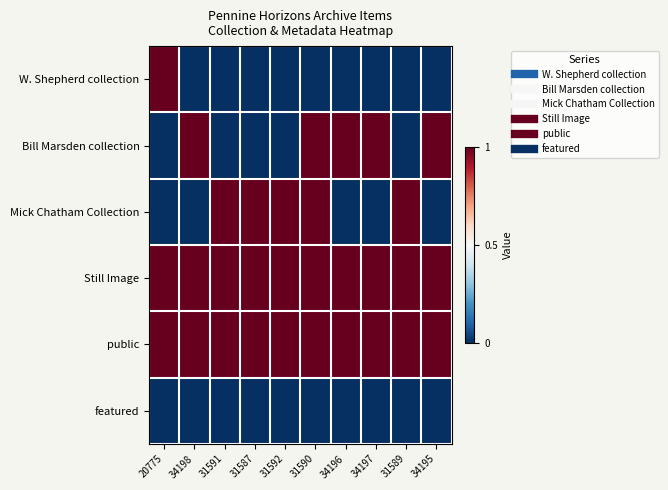

Which series has the widest spread of values?

W. Shepherd collection